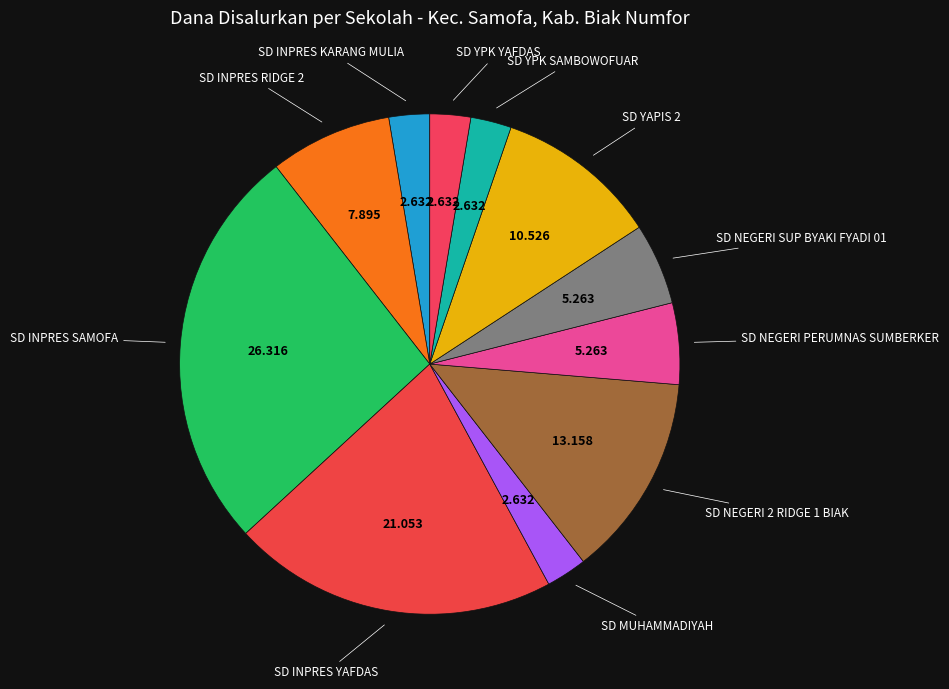

Is the sum of SD YPK YAFDAS and SD NEGERI PERUMNAS SUMBERKER greater than half?

No